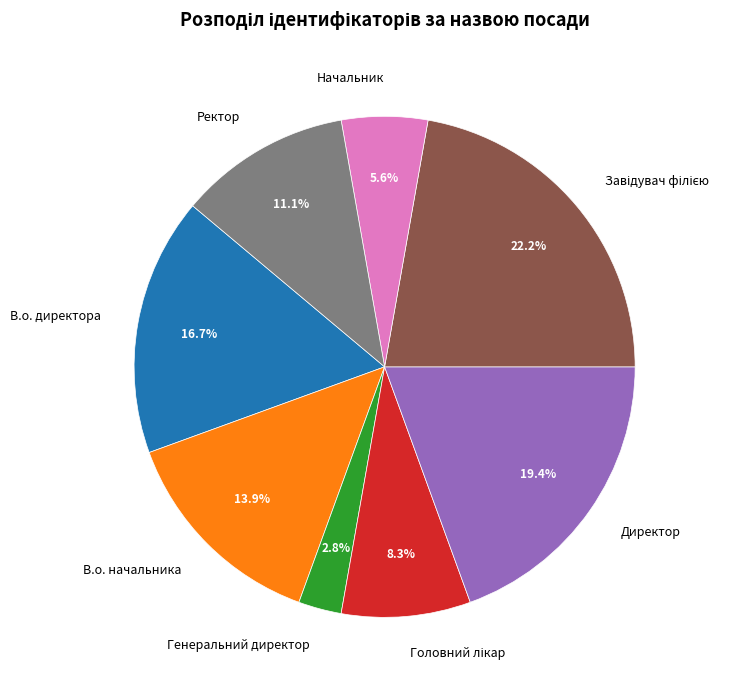

What is the total percentage of Ректор and Начальник?

16.7%